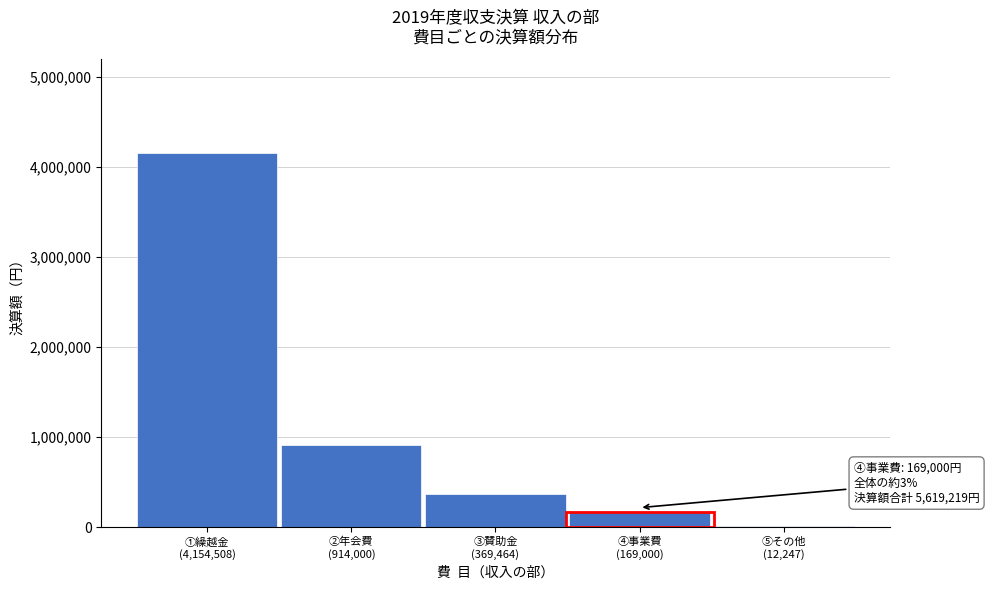

What is the maximum value shown in the chart?

4154508